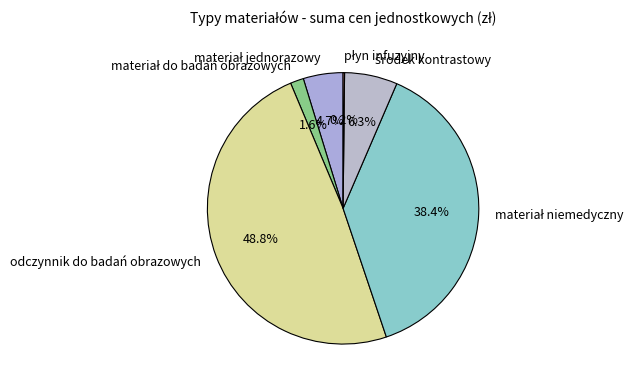

Which slice is the largest?

odczynnik do badań obrazowych